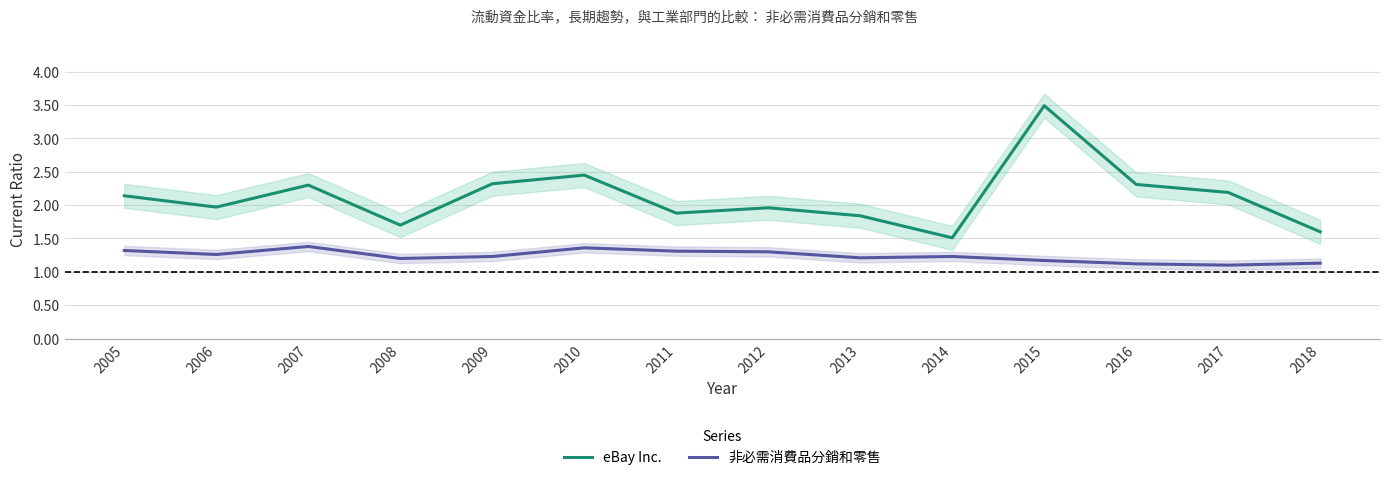

At 2010, list the series in order from smallest to largest.

非必需消費品分銷和零售, eBay Inc.